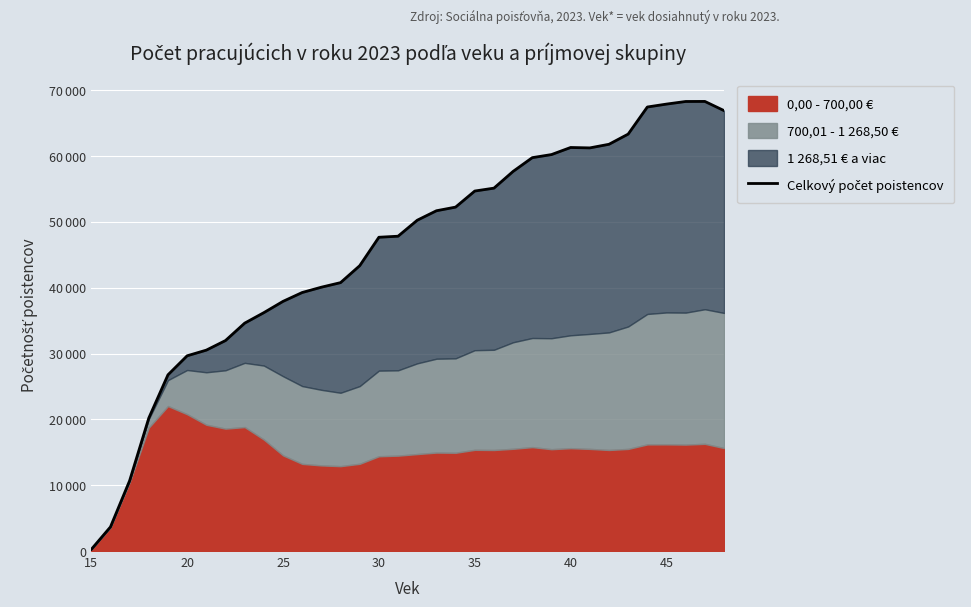

Is it true that the value at 18 is 23942?

False